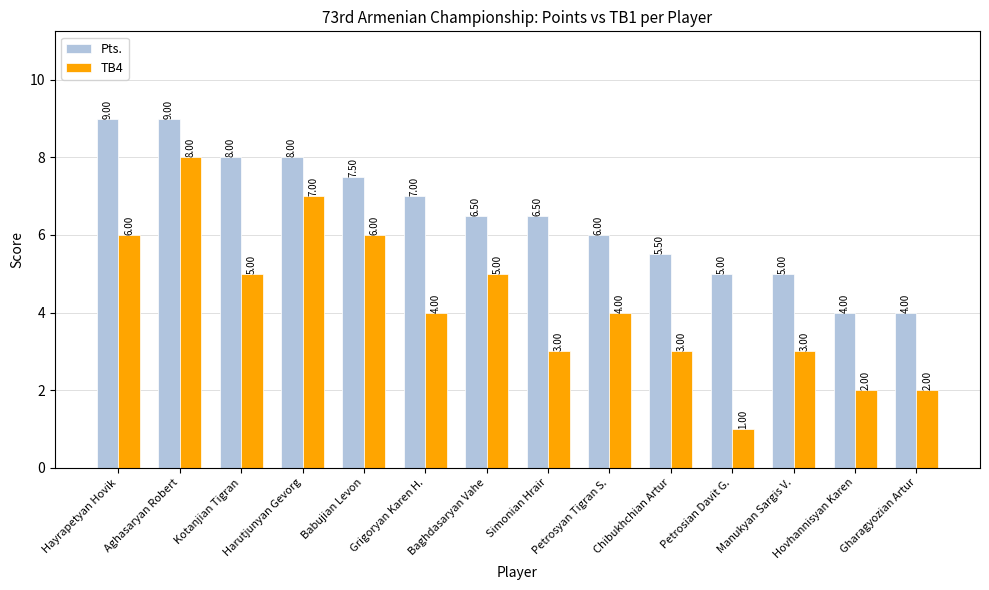

What is the value of the Pts. bar at the 3rd from the left?

8.0